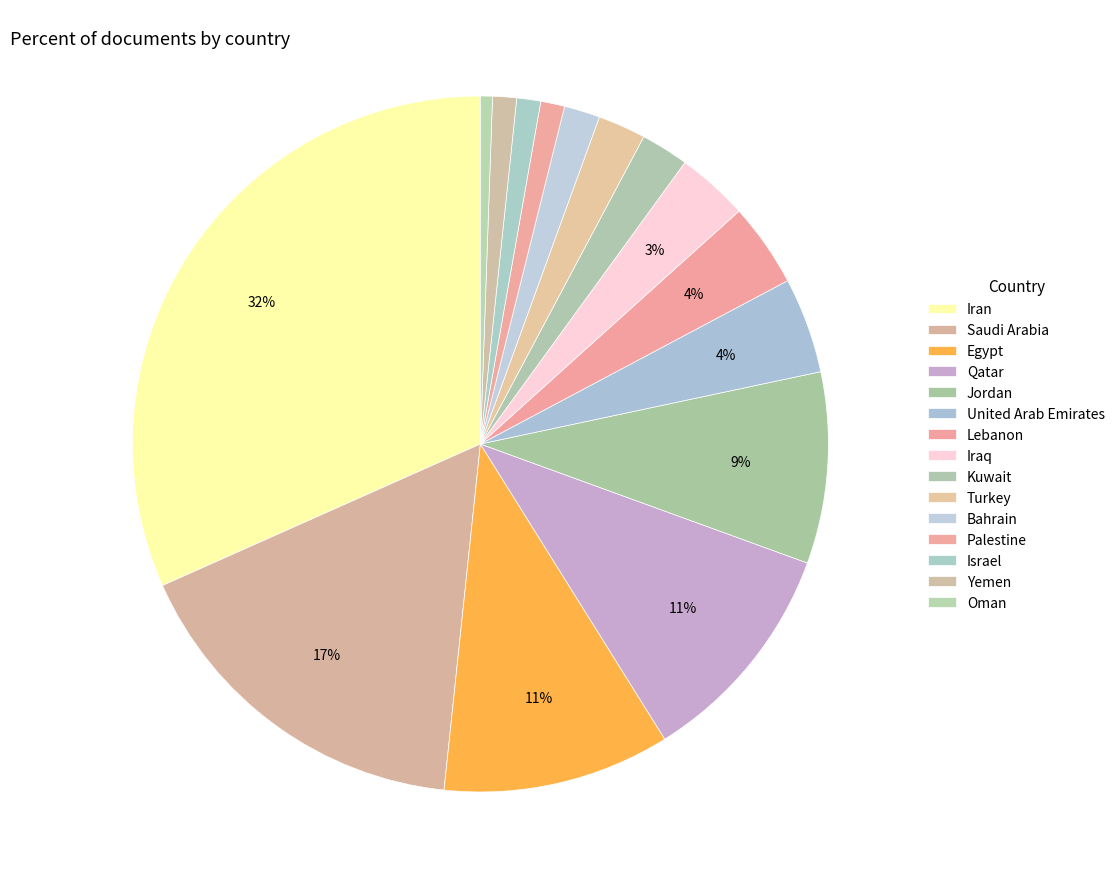

True or false: Iran accounts for 32% of the total.

True